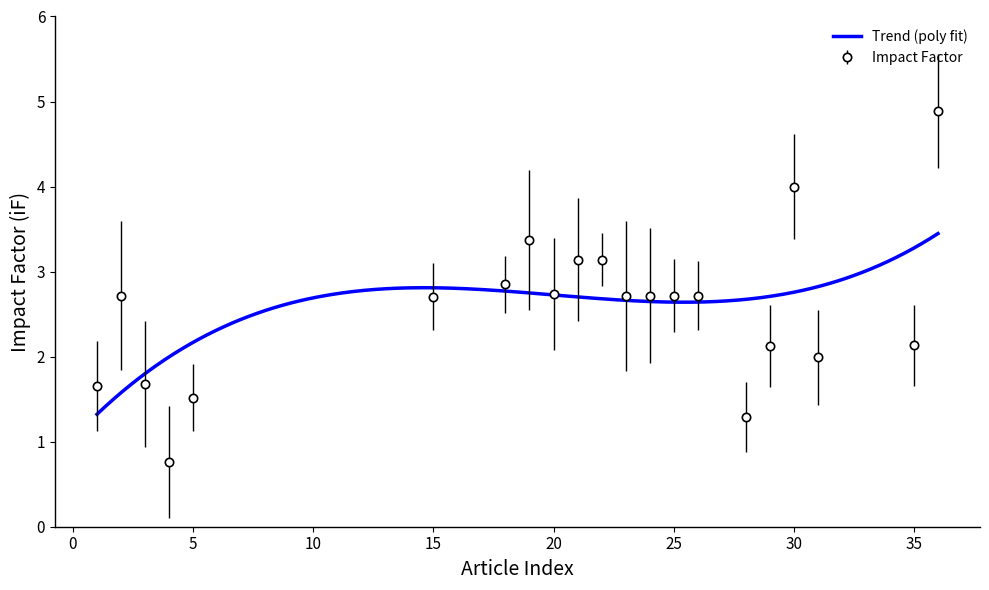

List the labels in order of value, smallest first.

4, 28, 5, 1, 3, 31, 29, 35, 15, 2, 23, 24, 25, 26, 20, 18, 21, 22, 19, 30, 36